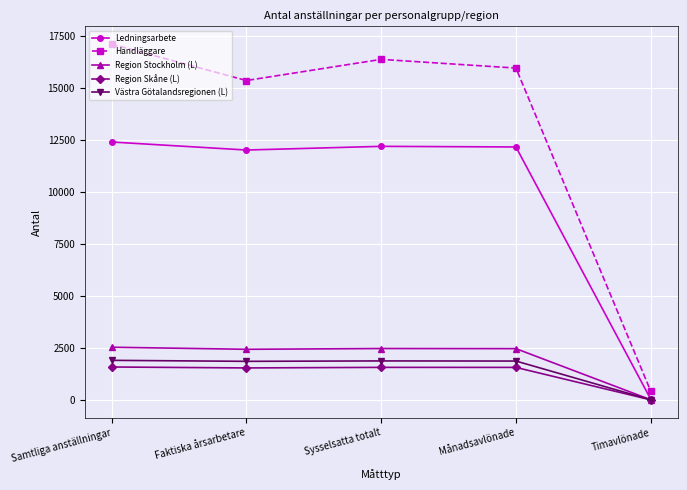

What is the sum of the Ledningsarbete values at Faktiska årsarbetare and Sysselsatta totalt?

24213